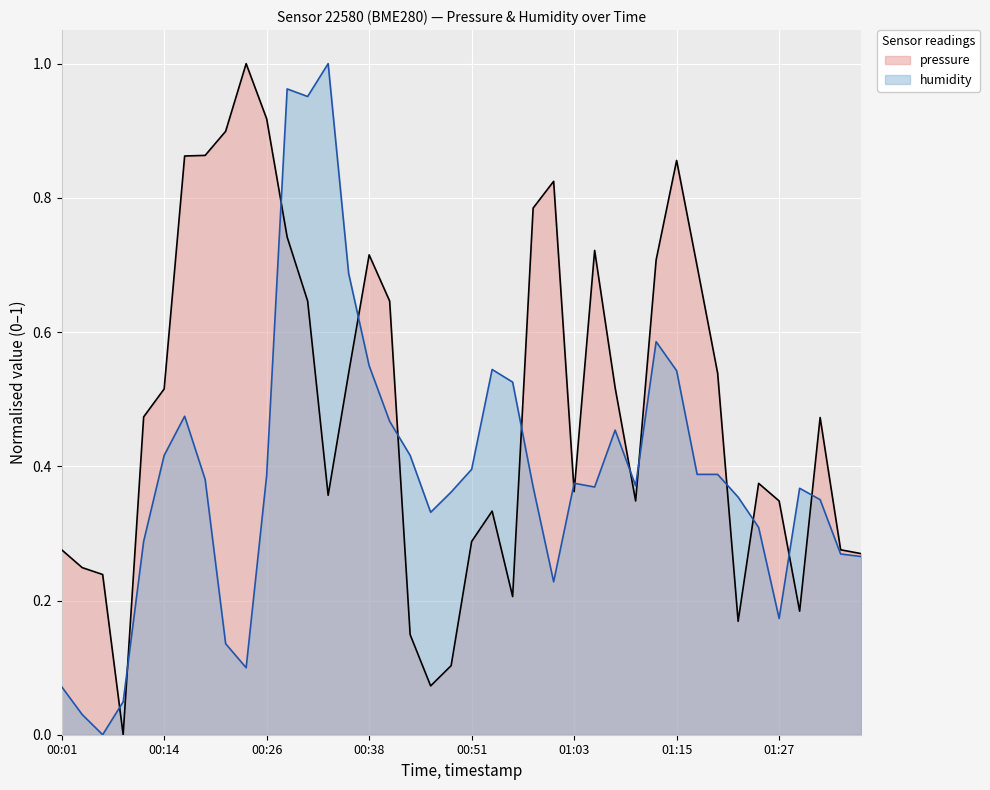

Reading left to right, list all the values displayed in this chart.

pressure: 0.3	0.2	0.2	0.0	0.5	0.5	0.9	0.9	0.9	1.0	0.9	0.7	0.6	0.4	0.5	0.7	0.6	0.1	0.1	0.1	0.3	0.3	0.2	0.8	0.8	0.4	0.7	0.5	0.3	0.7	0.9	0.7	0.5	0.2	0.4	0.3	0.2	0.5	0.3	0.3
humidity: 0.1	0.0	0.0	0.0	0.3	0.4	0.5	0.4	0.1	0.1	0.4	1.0	1.0	1.0	0.7	0.5	0.5	0.4	0.3	0.4	0.4	0.5	0.5	0.4	0.2	0.4	0.4	0.5	0.4	0.6	0.5	0.4	0.4	0.4	0.3	0.2	0.4	0.4	0.3	0.3